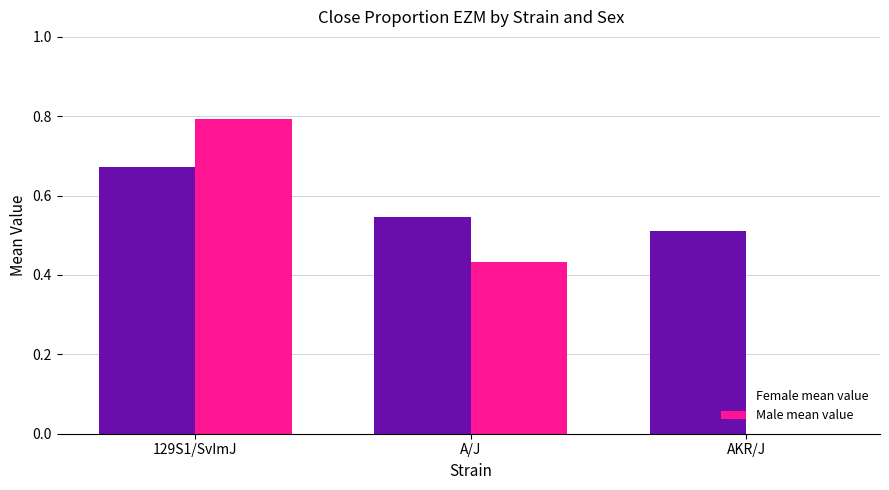

What is the greatest value displayed?

0.8